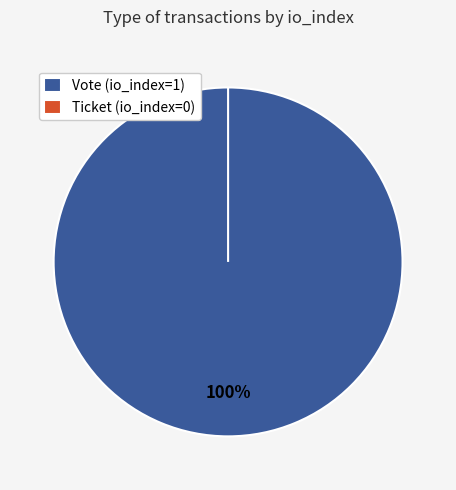

Count the number of slices in the pie.

2